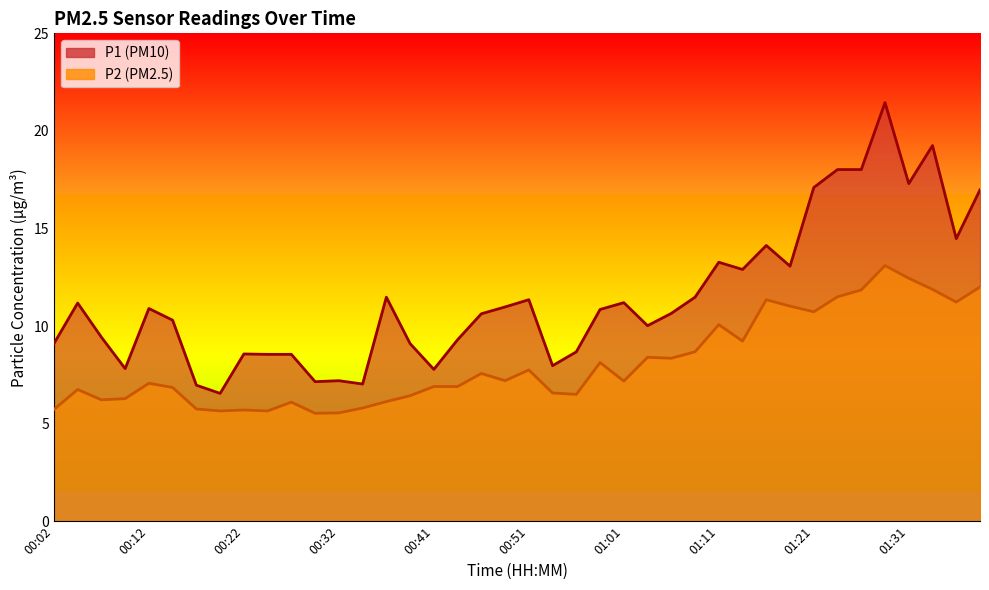

What is the total value across all series at 00:51?

19.1